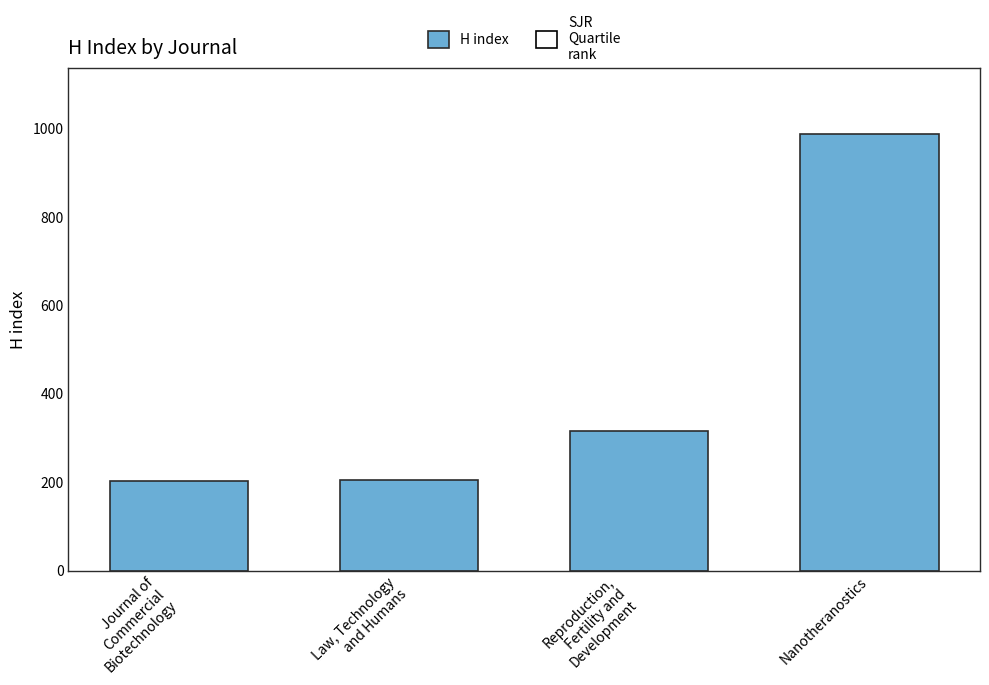

List the labels in order of value, smallest first.

Journal of
Commercial
Biotechnology, Law, Technology
and Humans, Reproduction,
Fertility and
Development, Nanotheranostics